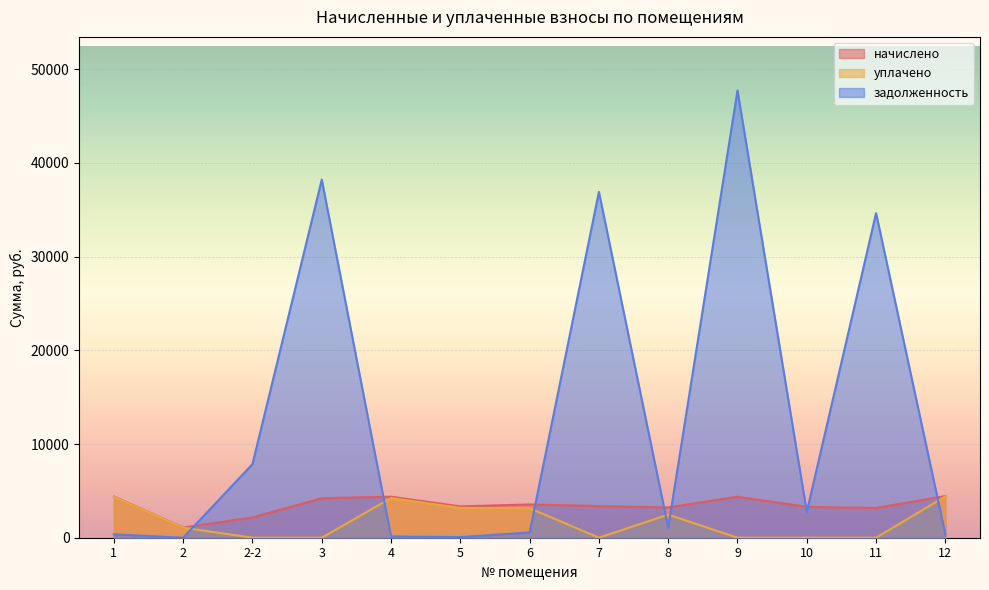

How many lines are shown in the chart?

3